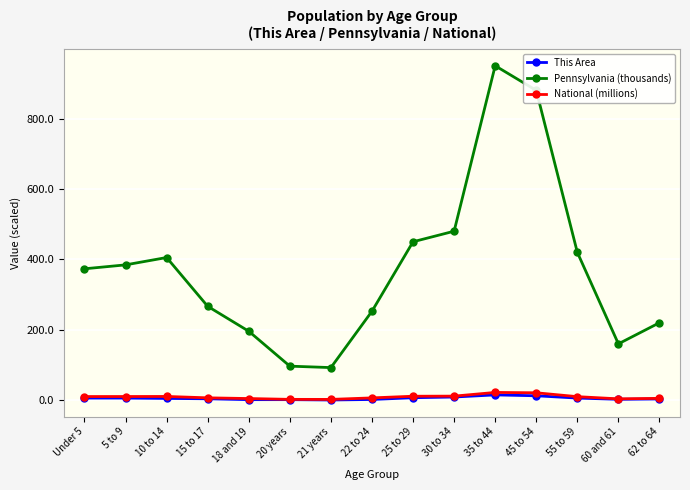

Which series has the largest total across all categories?

Pennsylvania (thousands)